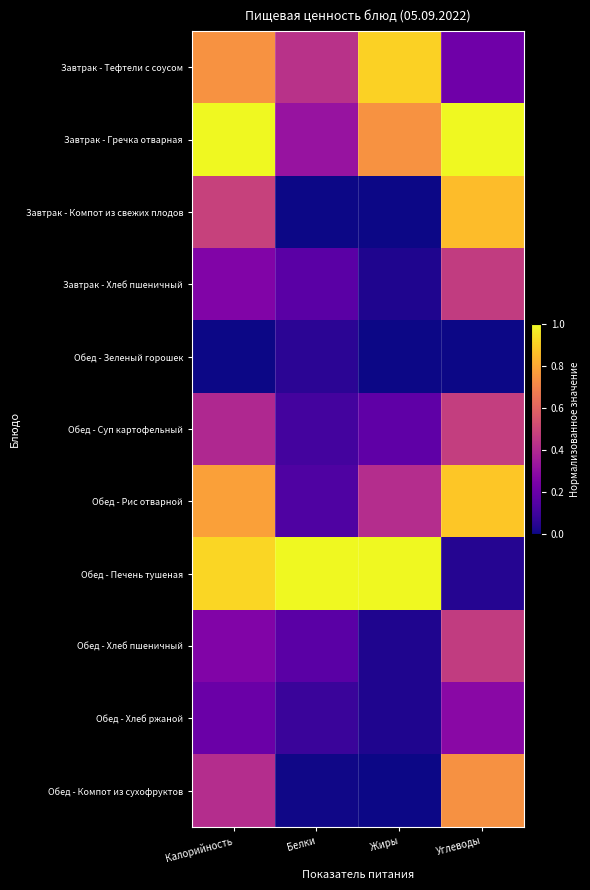

Which series changed the most between Калорийность and Белки?

Завтрак - Гречка отварная